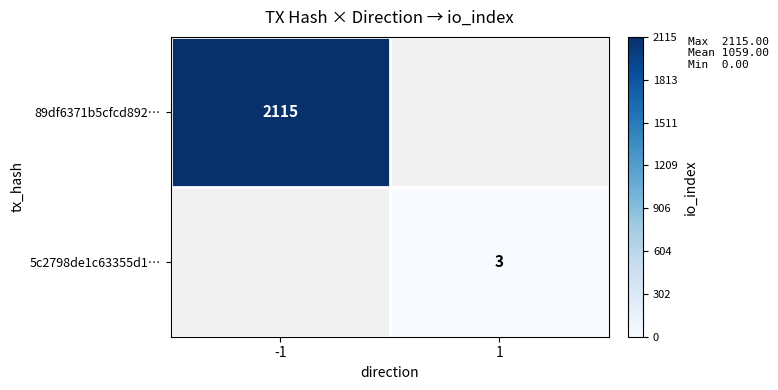

True or false: 89df6371b5cfcd892… has a value of 893 at -1.

False